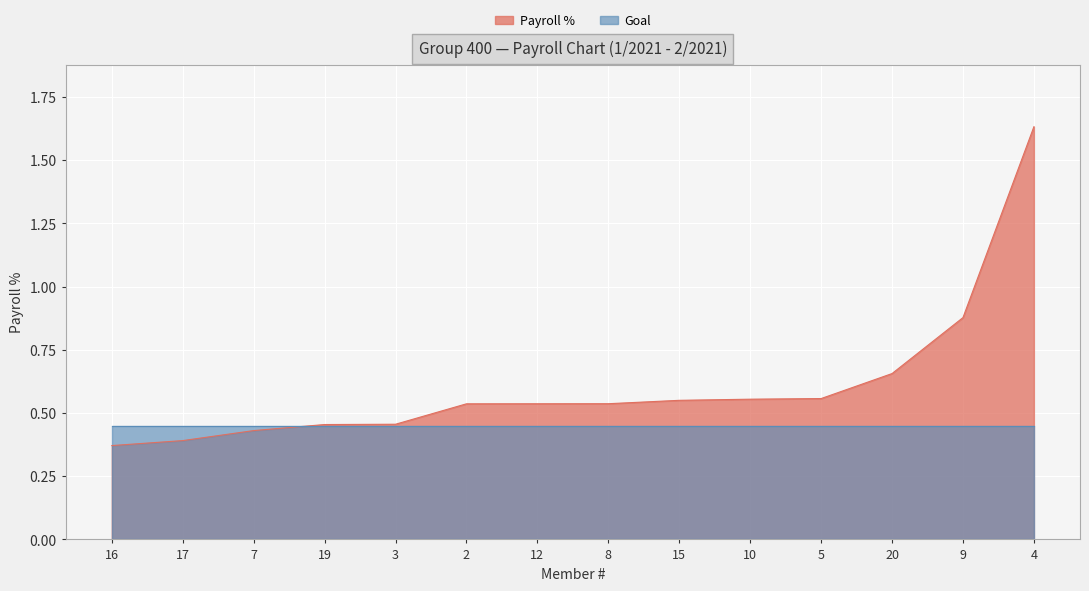

Is it true that the value at 2 is 0.8?

False